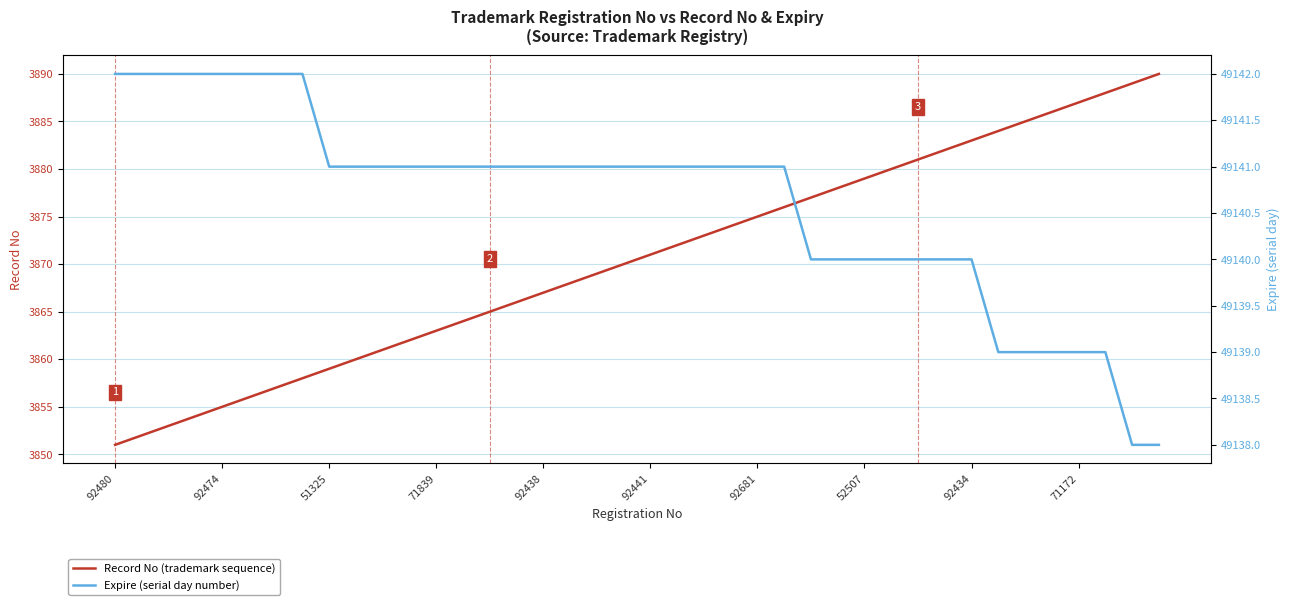

Which series has the largest total across all categories?

Expire (serial day number)